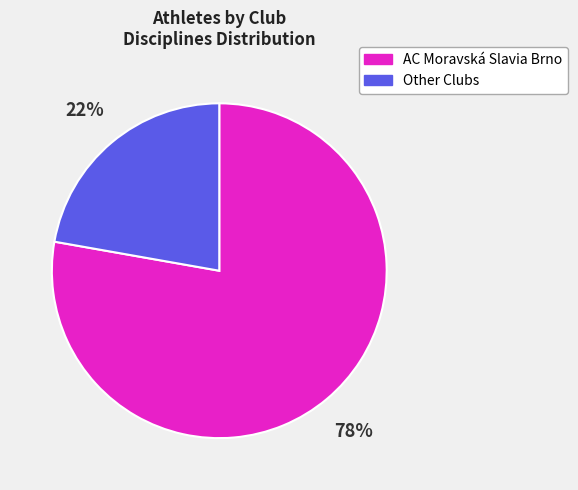

To the nearest percent, what is the average slice percentage?

50%